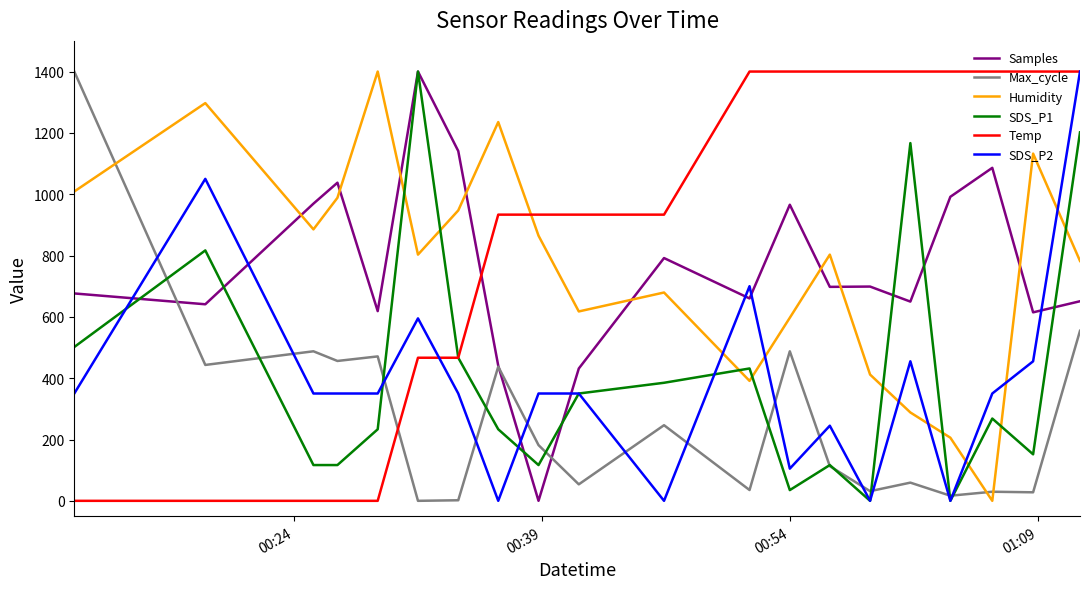

Which series has the largest total across all categories?

Temp